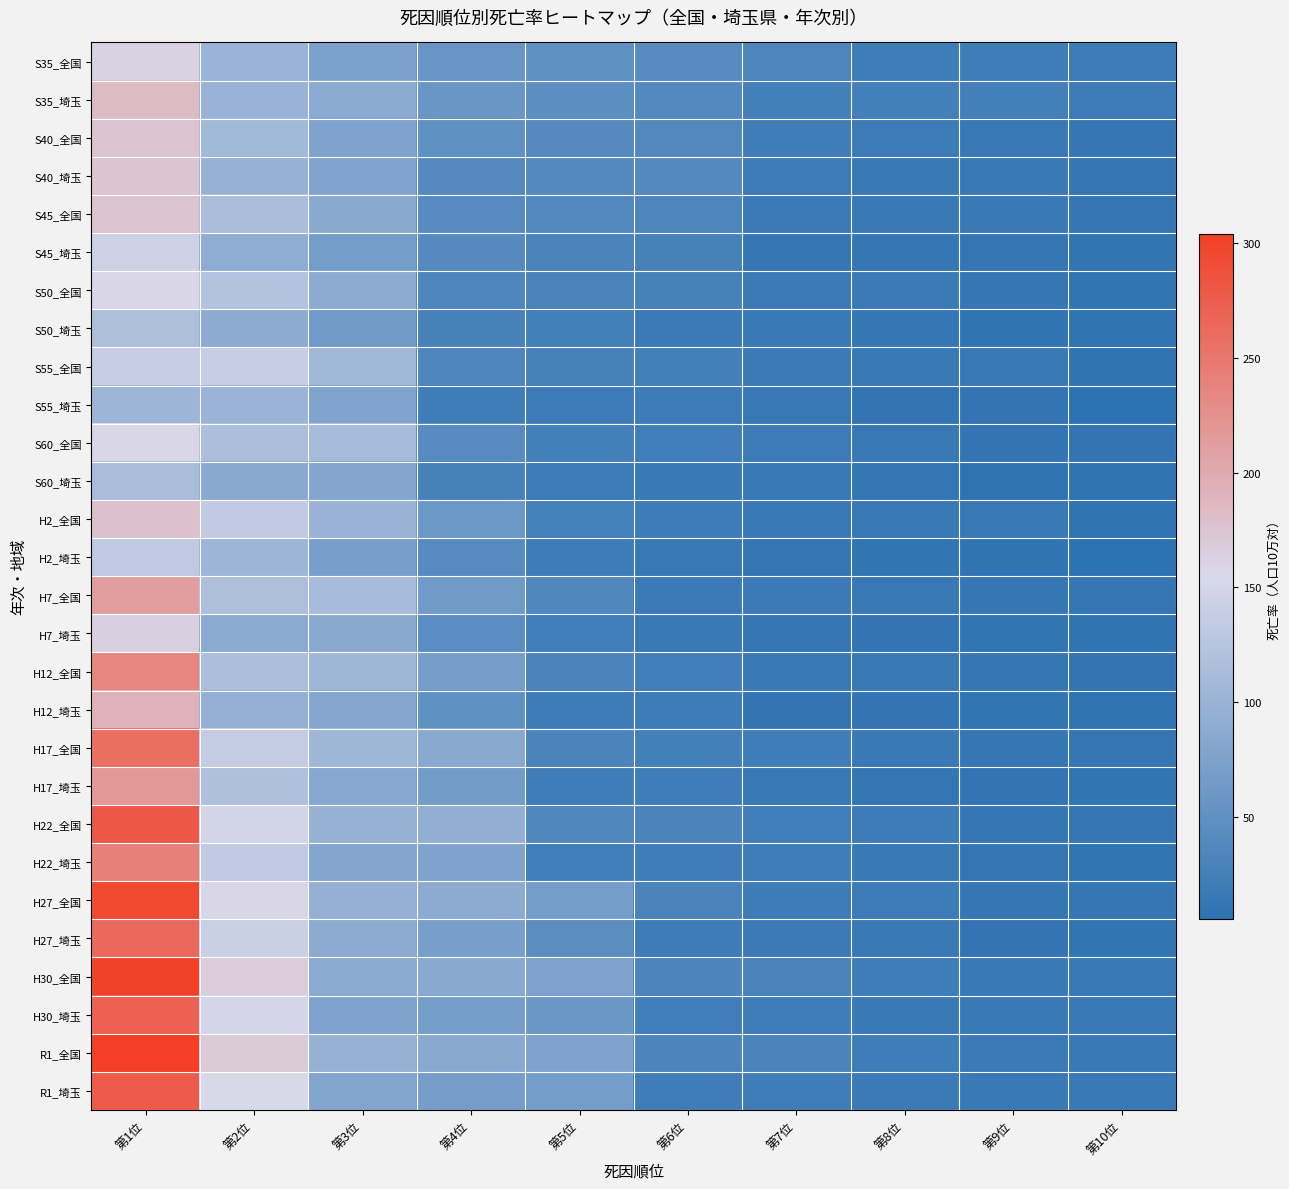

Reading left to right, what are all the values shown in this chart?

S35_全国: 第1位=160.7	第2位=100.4	第3位=73.2	第4位=58.0	第5位=49.3	第6位=41.7	第7位=34.2	第8位=21.6	第9位=21.2	第10位=18.5
S35_埼玉: 第1位=183.0	第2位=99.8	第3位=87.8	第4位=58.4	第5位=46.5	第6位=39.9	第7位=25.0	第8位=24.9	第9位=24.6	第10位=18.4
S40_全国: 第1位=175.8	第2位=108.4	第3位=77.0	第4位=50.0	第5位=40.9	第6位=37.3	第7位=22.8	第8位=19.3	第9位=14.7	第10位=12.9
S40_埼玉: 第1位=174.3	第2位=96.7	第3位=78.5	第4位=40.9	第5位=40.1	第6位=40.0	第7位=18.7	第8位=15.7	第9位=13.8	第10位=12.5
S45_全国: 第1位=175.8	第2位=116.3	第3位=86.7	第4位=42.5	第5位=38.1	第6位=34.1	第7位=17.7	第8位=15.4	第9位=15.3	第10位=12.5
S45_埼玉: 第1位=145.4	第2位=91.3	第3位=68.5	第4位=41.4	第5位=31.1	第6位=28.0	第7位=13.1	第8位=12.9	第9位=12.4	第10位=9.2
S50_全国: 第1位=156.7	第2位=122.6	第3位=89.2	第4位=33.7	第5位=30.3	第6位=26.9	第7位=18.0	第8位=17.8	第9位=13.6	第10位=9.5
S50_埼玉: 第1位=118.4	第2位=88.5	第3位=64.2	第4位=28.1	第5位=25.0	第6位=18.3	第7位=15.0	第8位=12.9	第9位=8.8	第10位=6.9
S55_全国: 第1位=139.5	第2位=139.1	第3位=106.2	第4位=33.7	第5位=27.6	第6位=25.1	第7位=17.7	第8位=14.2	第9位=13.7	第10位=8.8
S55_埼玉: 第1位=104.2	第2位=100.1	第3位=78.0	第4位=21.6	第5位=18.8	第6位=18.6	第7位=14.6	第8位=10.5	第9位=10.2	第10位=5.5
S60_全国: 第1位=156.1	第2位=117.3	第3位=112.2	第4位=42.7	第5位=24.6	第6位=23.1	第7位=19.4	第8位=14.3	第9位=11.2	第10位=10.6
S60_埼玉: 第1位=113.8	第2位=87.0	第3位=81.2	第4位=27.8	第5位=18.5	第6位=15.5	第7位=14.1	第8位=11.4	第9位=7.6	第10位=7.3
H2_全国: 第1位=177.2	第2位=134.8	第3位=99.4	第4位=60.7	第5位=26.2	第6位=19.7	第7位=16.4	第8位=14.0	第9位=13.7	第10位=7.7
H2_埼玉: 第1位=133.6	第2位=103.4	第3位=71.3	第4位=41.8	第5位=19.8	第6位=13.9	第7位=12.1	第8位=9.7	第9位=8.6	第10位=5.7
H7_全国: 第1位=211.6	第2位=117.9	第3位=112.0	第4位=64.1	第5位=36.5	第6位=17.3	第7位=17.2	第8位=13.7	第9位=13.0	第10位=11.4
H7_埼玉: 第1位=163.4	第2位=87.9	第3位=86.7	第4位=44.8	第5位=23.5	第6位=15.6	第7位=11.5	第8位=11.2	第9位=9.2	第10位=8.8
H12_全国: 第1位=235.2	第2位=116.8	第3位=105.5	第4位=69.2	第5位=31.4	第6位=24.1	第7位=16.9	第8位=13.7	第9位=12.8	第10位=10.2
H12_埼玉: 第1位=191.4	第2位=94.3	第3位=82.3	第4位=50.6	第5位=20.6	第6位=20.4	第7位=10.6	第8位=10.5	第9位=9.9	第10位=7.4
H17_全国: 第1位=258.3	第2位=137.2	第3位=105.3	第4位=85.0	第5位=31.6	第6位=24.2	第7位=20.9	第8位=16.3	第9位=13.0	第10位=11.4
H17_埼玉: 第1位=217.8	第2位=119.3	第3位=82.9	第4位=66.5	第5位=22.6	第6位=22.4	第7位=13.9	第8位=11.5	第9位=10.5	第10位=9.3
H22_全国: 第1位=279.7	第2位=149.8	第3位=97.7	第4位=94.1	第5位=35.9	第6位=32.2	第7位=23.4	第8位=18.8	第9位=12.9	第10位=12.8
H22_埼玉: 第1位=240.1	第2位=134.3	第3位=80.4	第4位=77.6	第5位=23.1	第6位=23.0	第7位=22.1	第8位=15.0	第9位=11.9	第10位=9.4
H27_全国: 第1位=295.5	第2位=156.5	第3位=96.5	第4位=89.4	第5位=67.7	第6位=30.6	第7位=19.6	第8位=18.5	第9位=13.5	第10位=12.6
H27_埼玉: 第1位=262.9	第2位=141.4	第3位=89.2	第4位=71.8	第5位=46.0	第6位=19.6	第7位=18.0	第8位=15.9	第9位=10.9	第10位=10.1
H30_全国: 第1位=300.7	第2位=167.6	第3位=88.2	第4位=87.1	第5位=76.2	第6位=33.2	第7位=31.0	第8位=21.0	第9位=16.5	第10位=16.1
H30_埼玉: 第1位=271.4	第2位=150.6	第3位=76.4	第4位=68.4	第5位=60.2	第6位=23.1	第7位=21.4	第8位=16.9	第9位=16.4	第10位=14.7
R1_全国: 第1位=304.2	第2位=167.9	第3位=98.5	第4位=86.1	第5位=77.2	第6位=32.6	第7位=31.7	第8位=21.5	第9位=17.3	第10位=16.8
R1_埼玉: 第1位=275.9	第2位=155.0	第3位=79.1	第4位=69.2	第5位=68.1	第6位=22.3	第7位=21.9	第8位=18.0	第9位=15.4	第10位=15.0